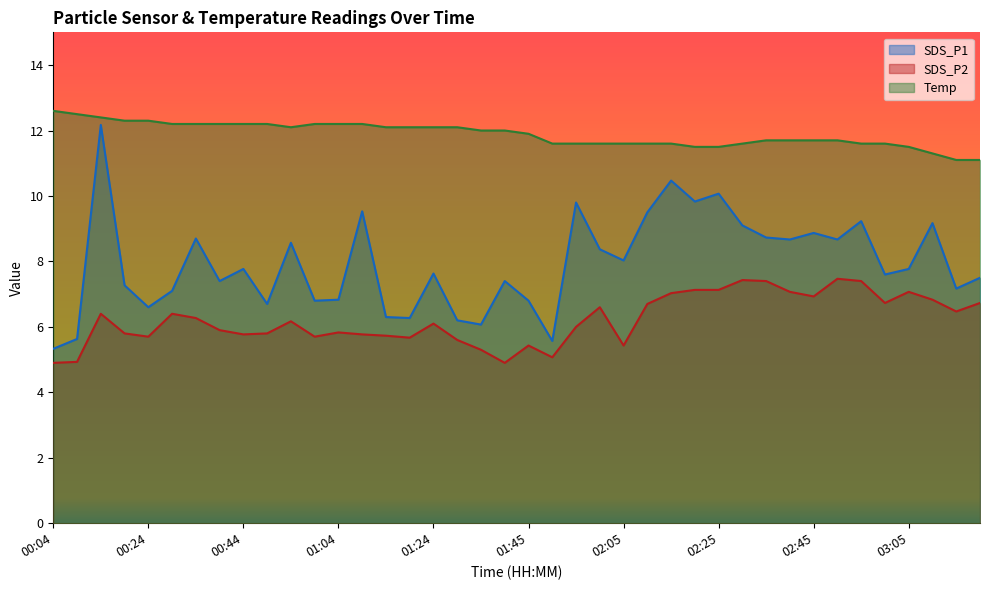

What is the difference between the Temp values at 00:24 and 01:35?

0.3